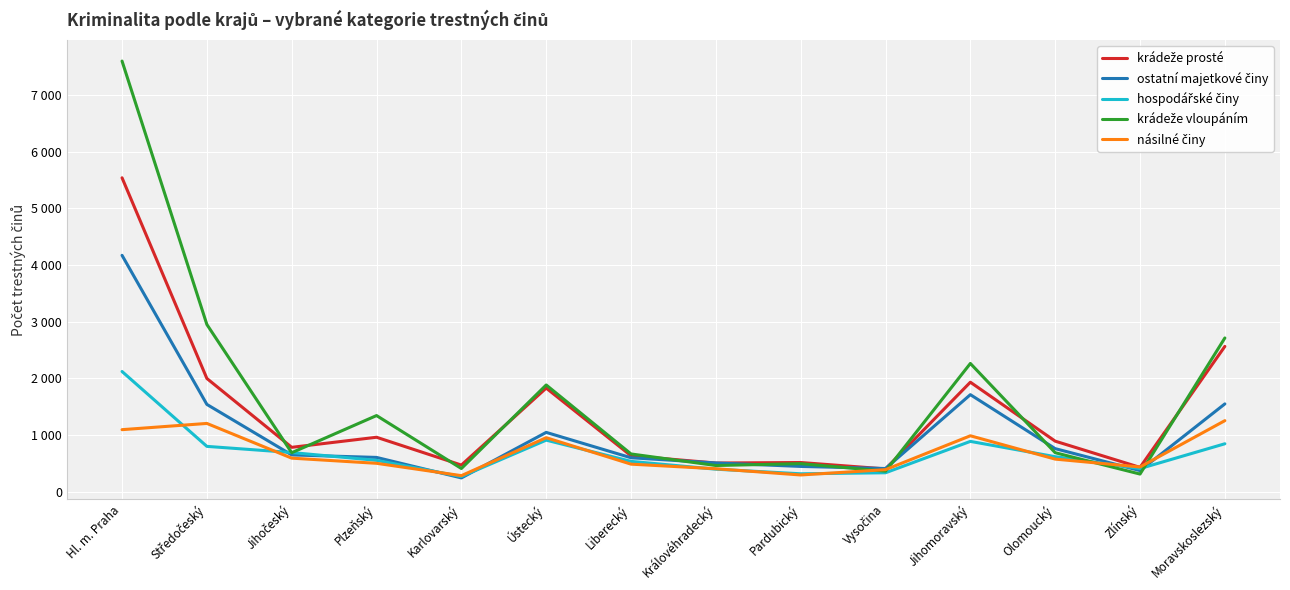

Between Plzeňský and Olomoucký, which is larger?

Plzeňský